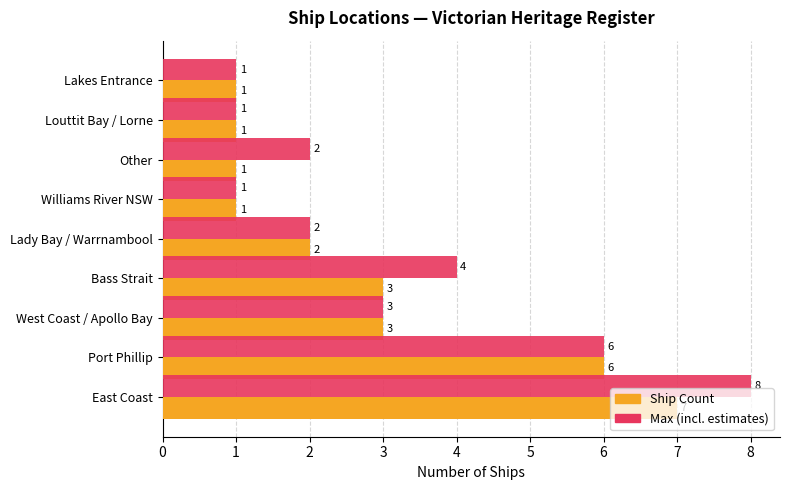

What is the maximum value shown in the chart?

8